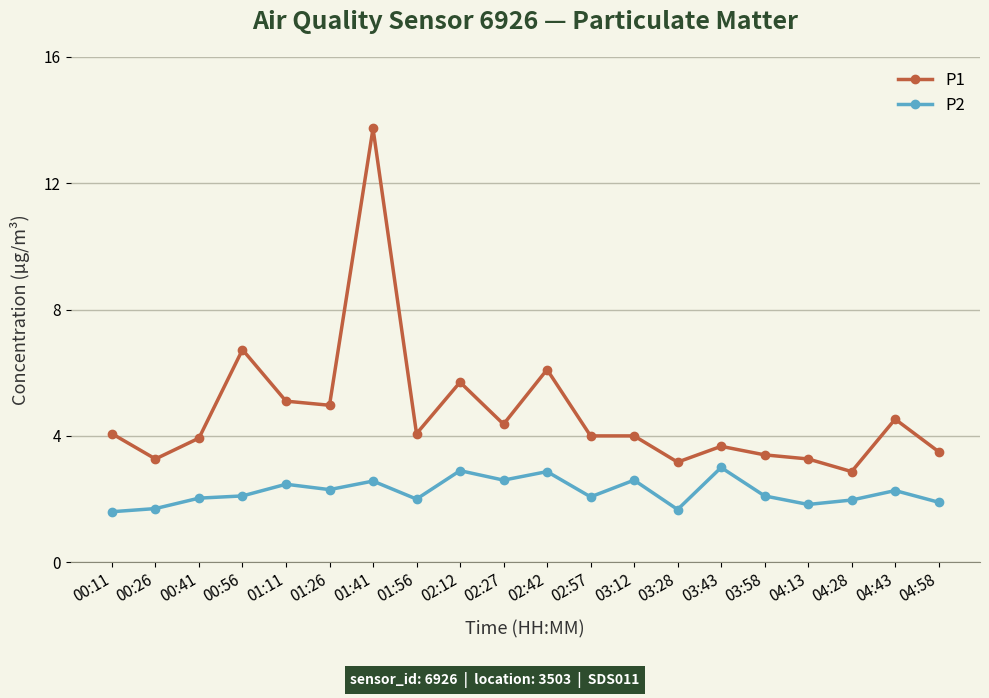

Is the value of P2 at 02:42 greater than the value of P1 at 00:56?

No